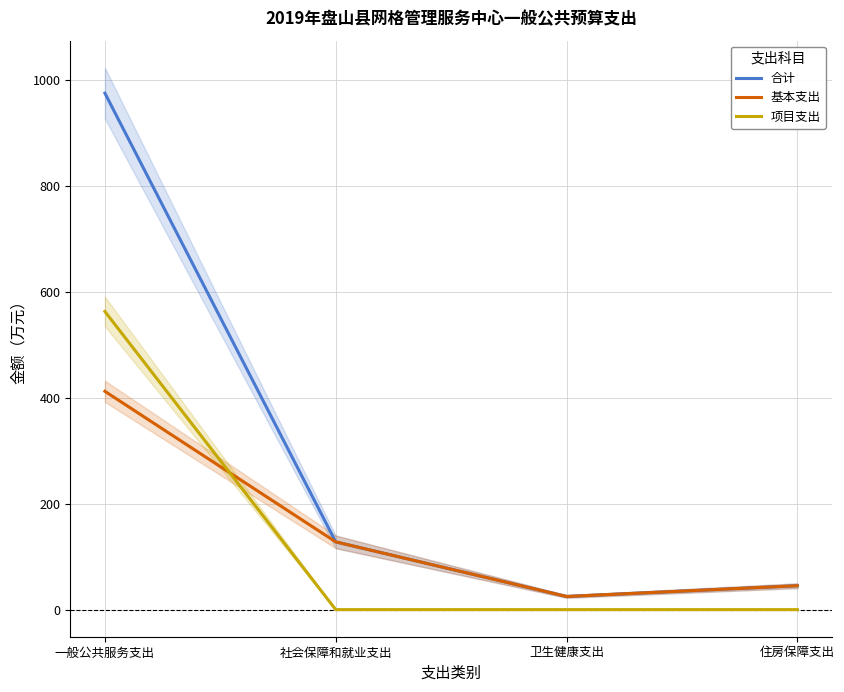

Which has a higher value, 卫生健康支出 or 社会保障和就业支出?

社会保障和就业支出